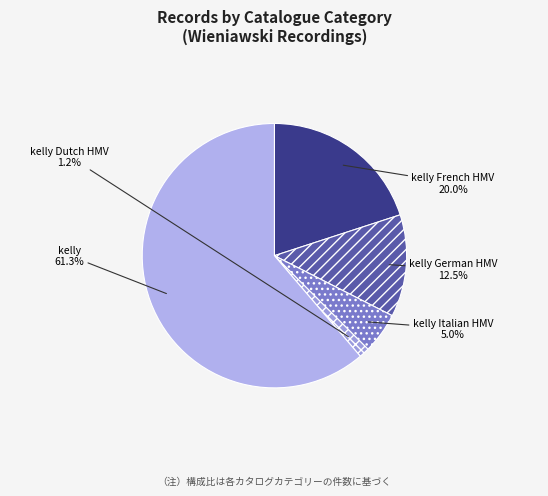

Approximately how many times larger is the value at kelly Dutch HMV compared to kelly French HMV?

0.1